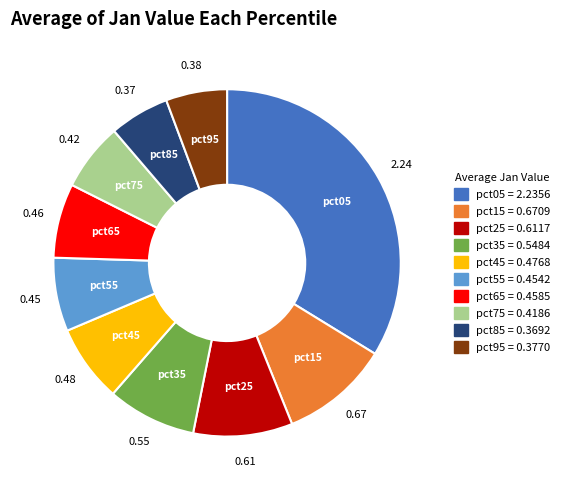

Do pct95 and pct65 together represent more than half of the pie?

No